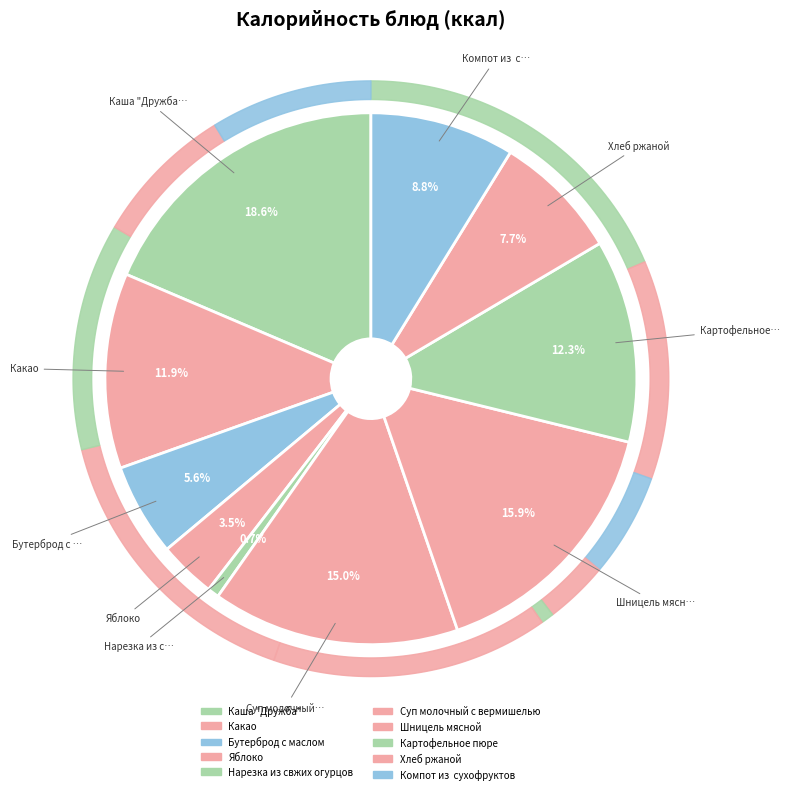

Does any single category account for the majority?

No